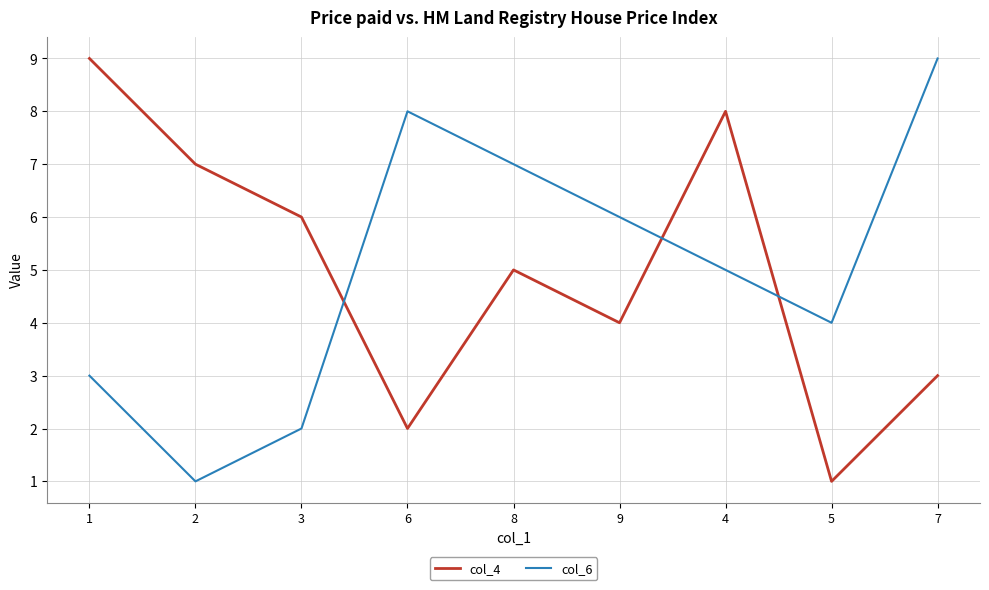

What is the difference between the highest and lowest values at 7?

6